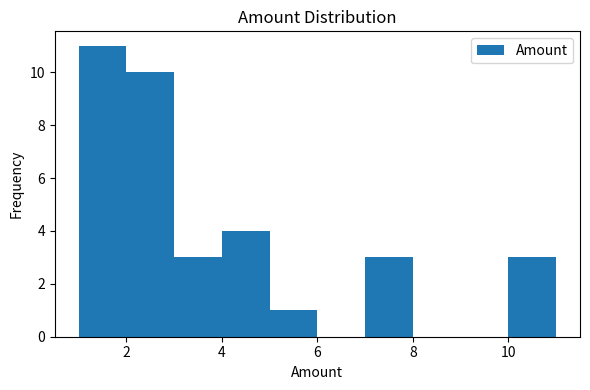

What is the height of the bar covering 1 to 2 on the x-axis? The values are not printed on the chart, so give them approximately, as read against the axis.

11